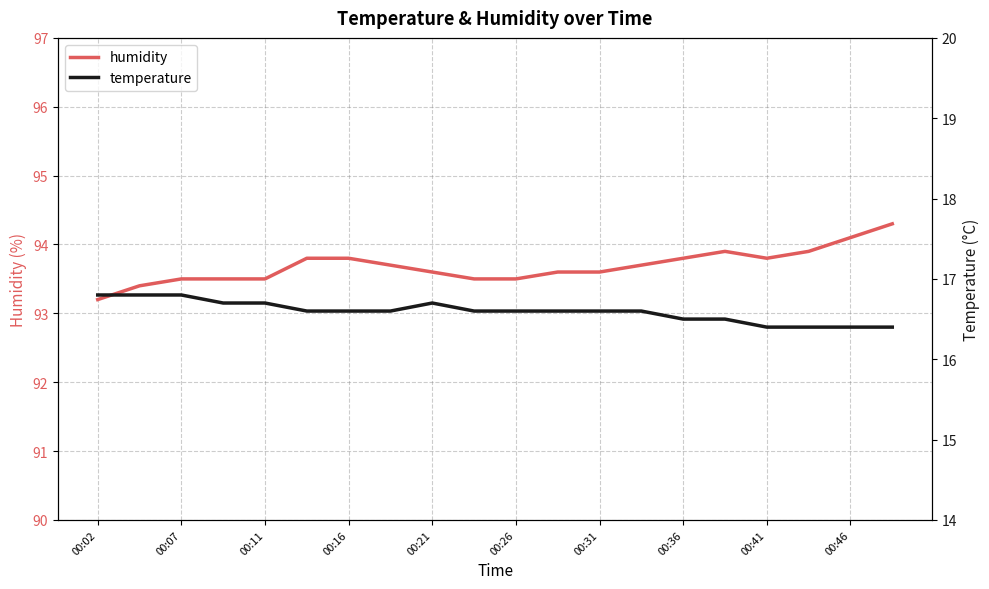

How many lines are shown in the chart?

2